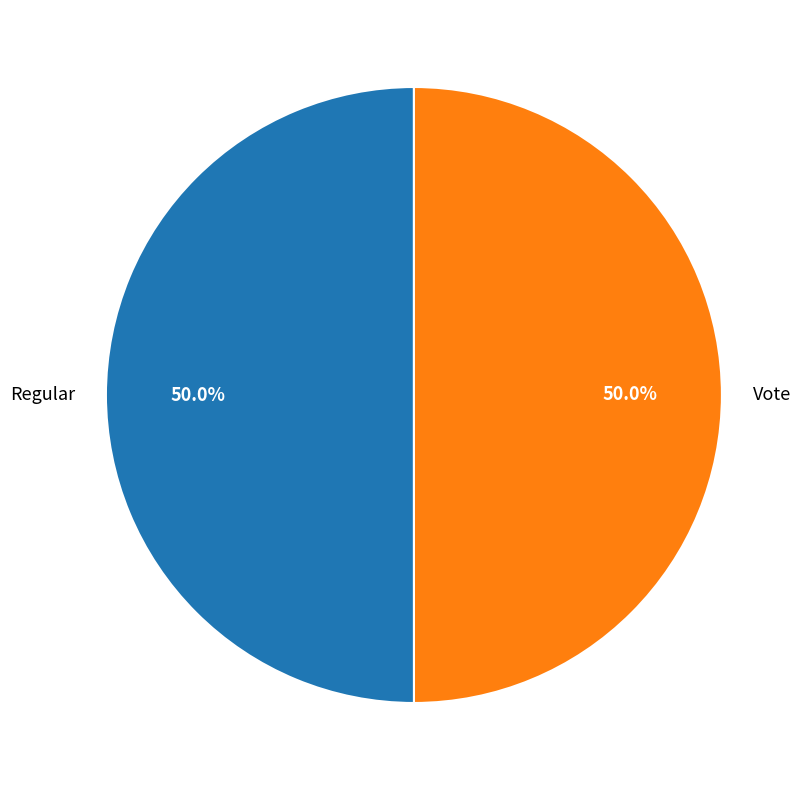

How many slices are in this pie chart?

2